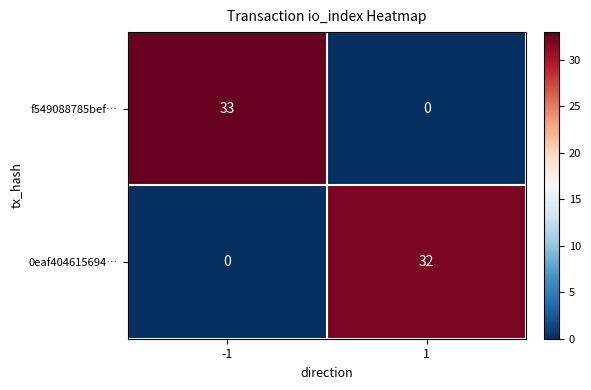

What is the spread (max minus min) of values at -1?

33